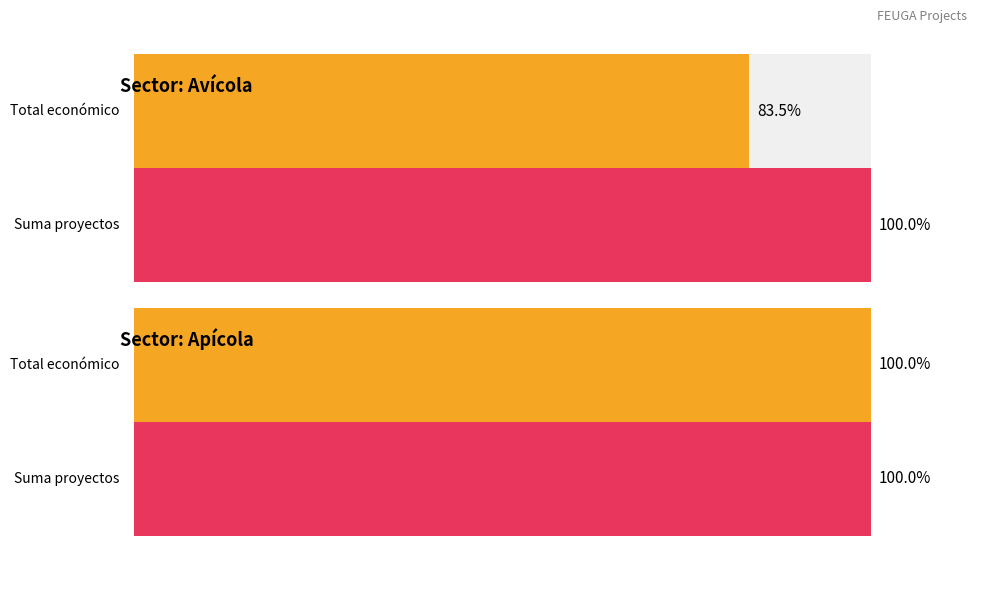

True or false: Suma proyectos (normalizado) has a value of 0.2 at 0.

False